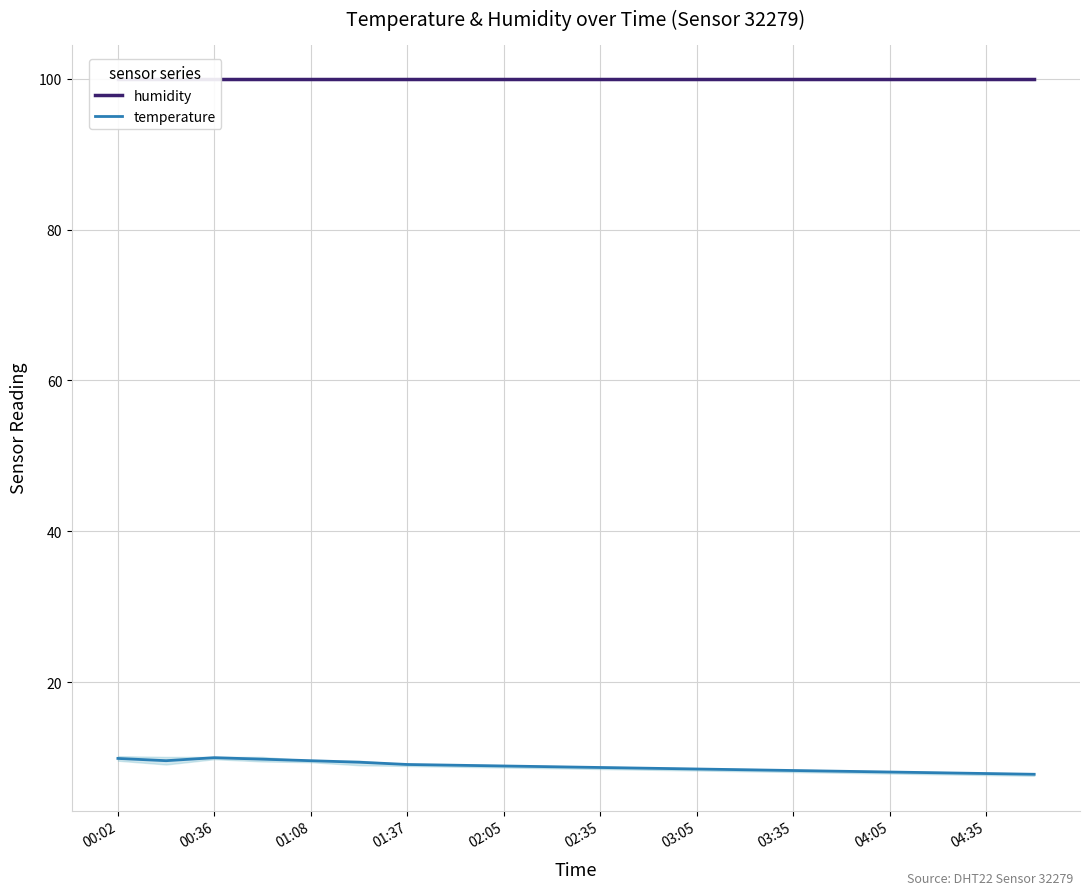

What are all the series names shown in the legend?

humidity, temperature